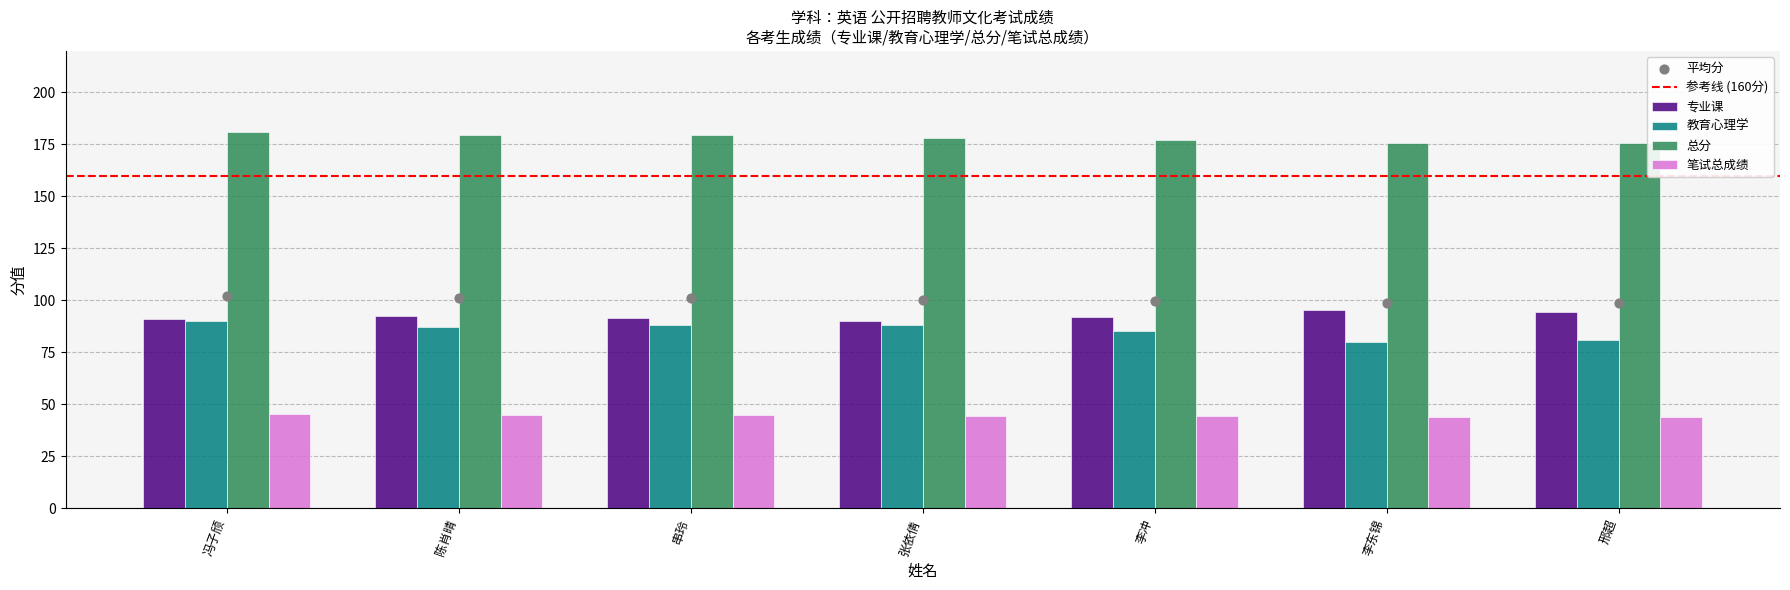

At how many categories does at least one series exceed 122?

7